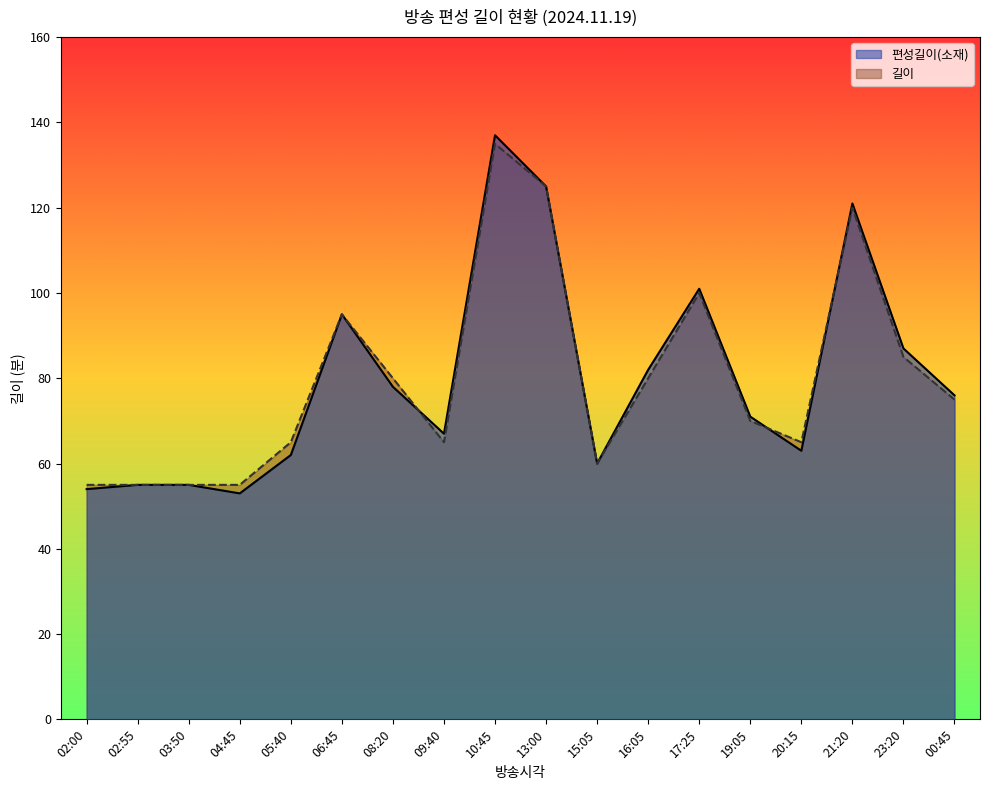

Reading left to right, extract all data points from this chart.

편성길이(소재): 02:00=54	02:55=55	03:50=55	04:45=53	05:40=62	06:45=95	08:20=78	09:40=67	10:45=137	13:00=125	15:05=60	16:05=82	17:25=101	19:05=71	20:15=63	21:20=121	23:20=87	00:45=76
길이: 02:00=55	02:55=55	03:50=55	04:45=55	05:40=65	06:45=95	08:20=80	09:40=65	10:45=135	13:00=125	15:05=60	16:05=80	17:25=100	19:05=70	20:15=65	21:20=120	23:20=85	00:45=75